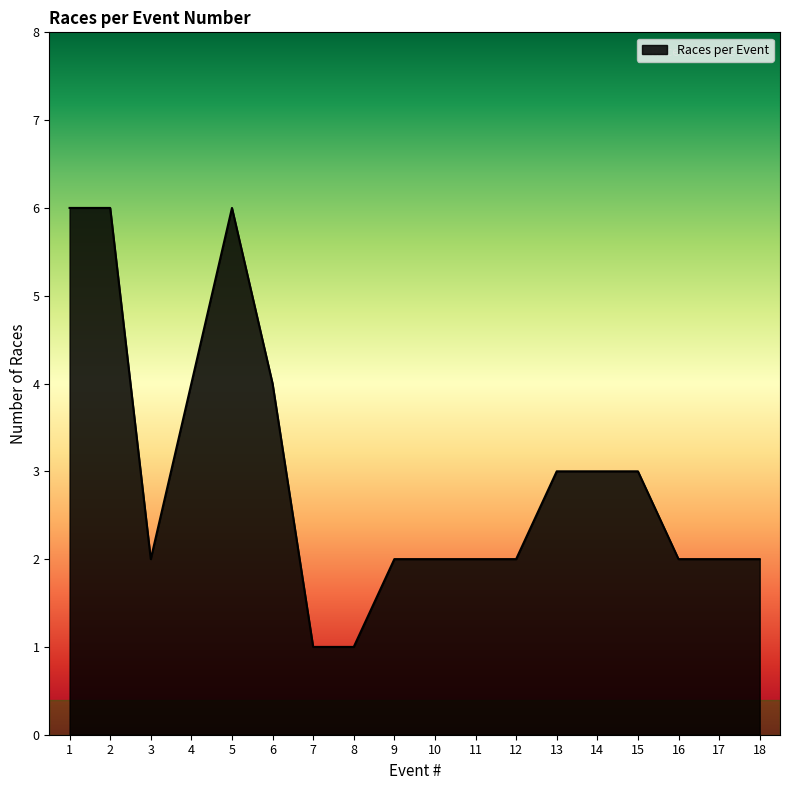

Reading right to left, what are all the values shown in this chart?

18=2	17=2	16=2	15=3	14=3	13=3	12=2	11=2	10=2	9=2	8=1	7=1	6=4	5=6	4=4	3=2	2=6	1=6